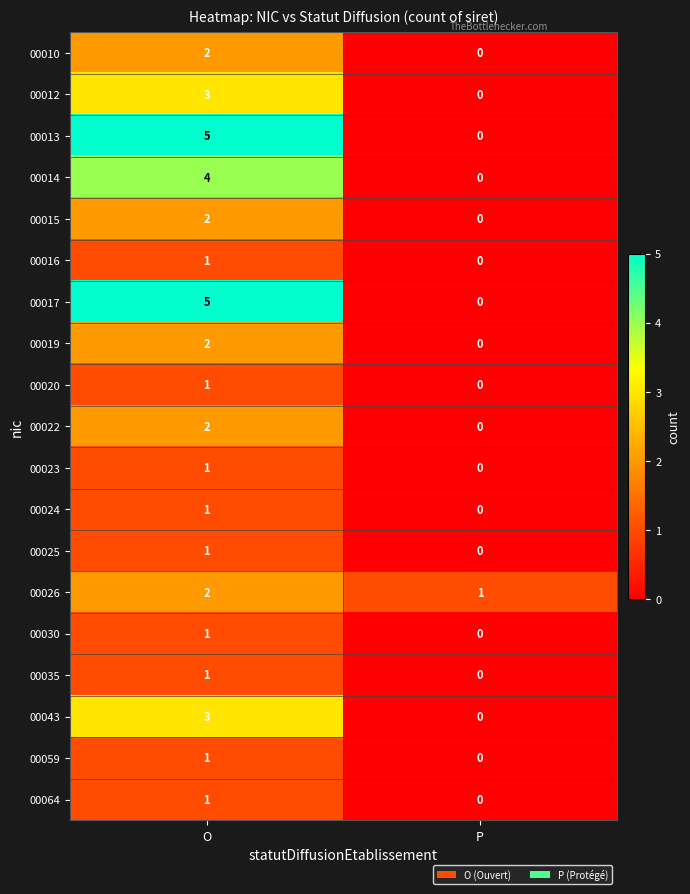

What is the difference between the highest and lowest values at P?

1